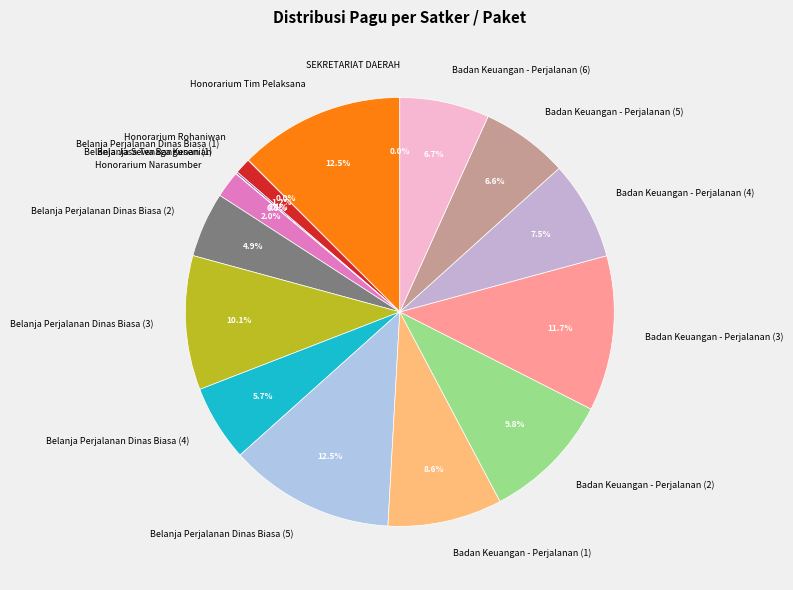

Which has a higher value, Badan Keuangan - Perjalanan (3) or Badan Keuangan - Perjalanan (4)?

Badan Keuangan - Perjalanan (3)